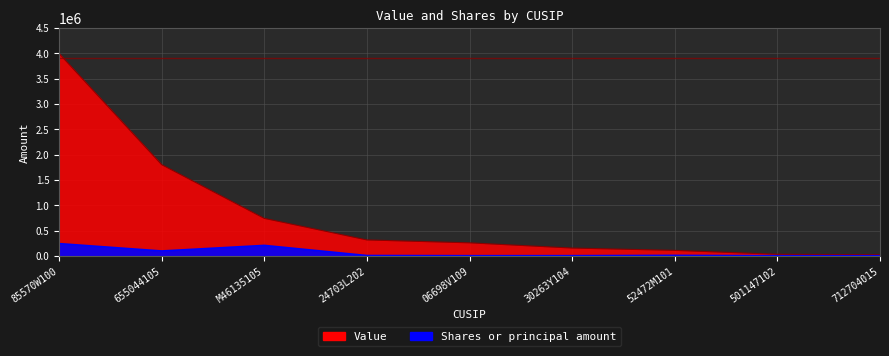

What is the label of the 2nd point from the right?

501147102